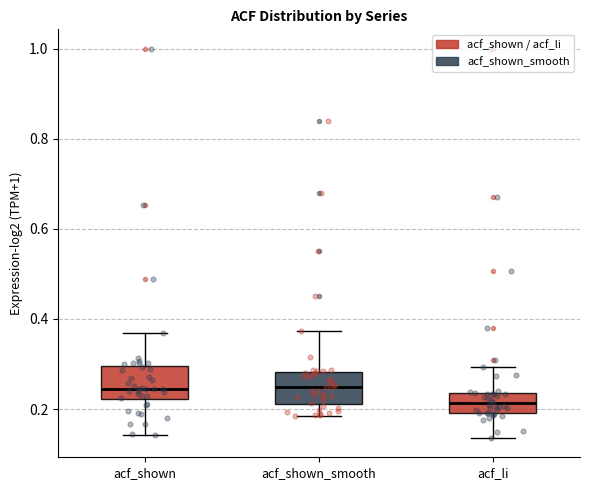

Where does the lower whisker of the box for acf_shown end on the y-axis? The values are not printed on the chart, so give them approximately, as read against the axis.

0.14